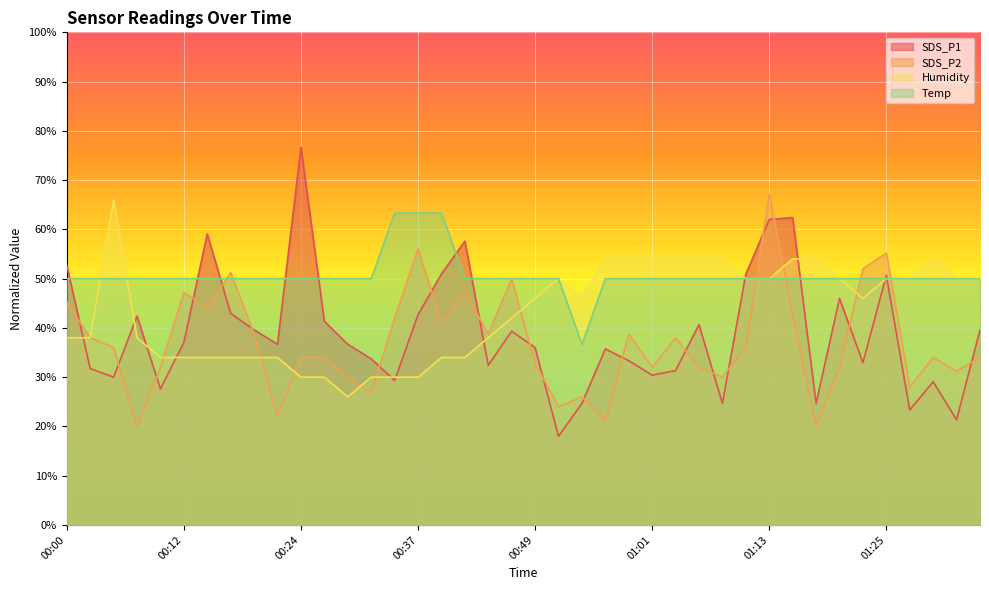

The SDS_P1 series shows 32.9 at 01:23. True or false?

True